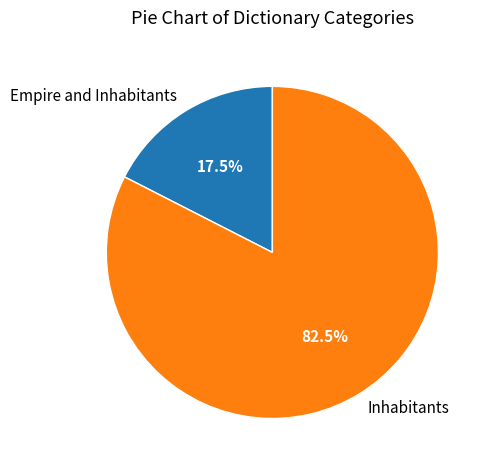

Approximately how many times larger is the value at Inhabitants compared to Empire and Inhabitants?

4.7